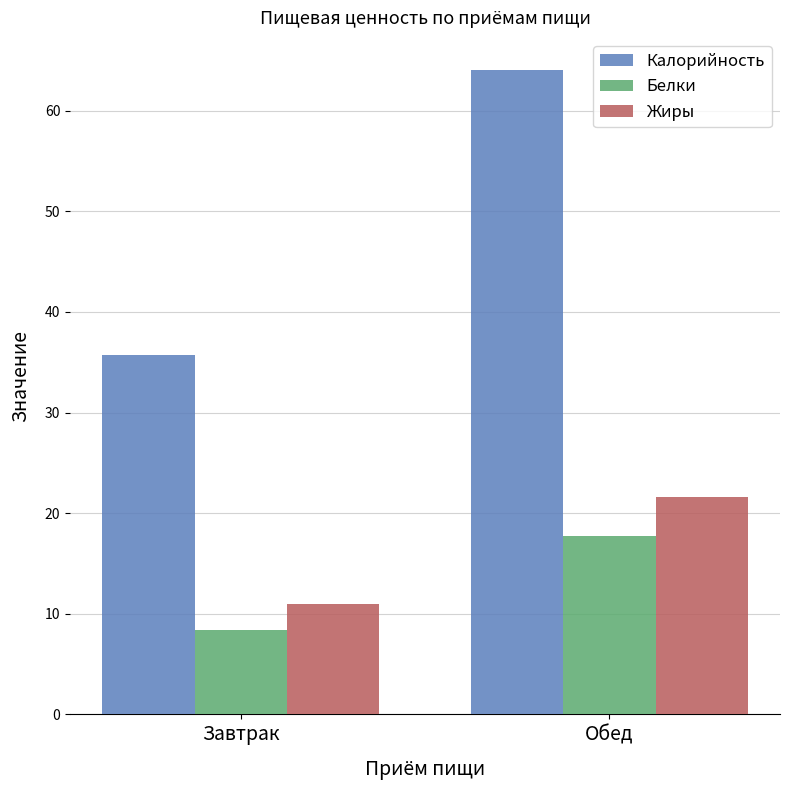

At which label does Калорийность reach its minimum?

Завтрак